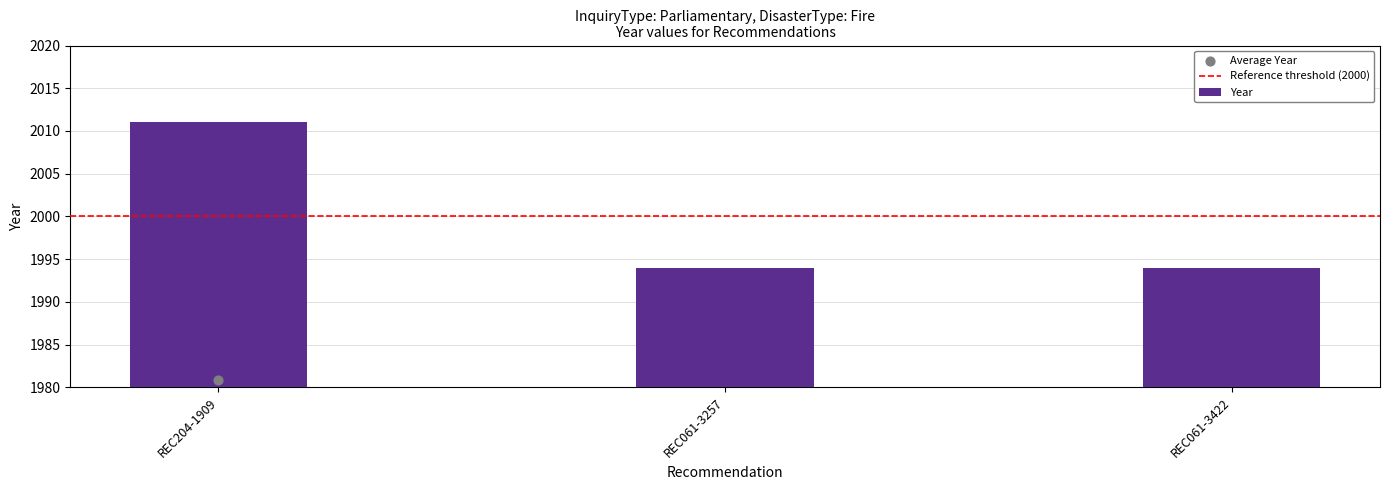

What is the ratio of the value at REC061-3257 to the value at REC061-3422?

1.0